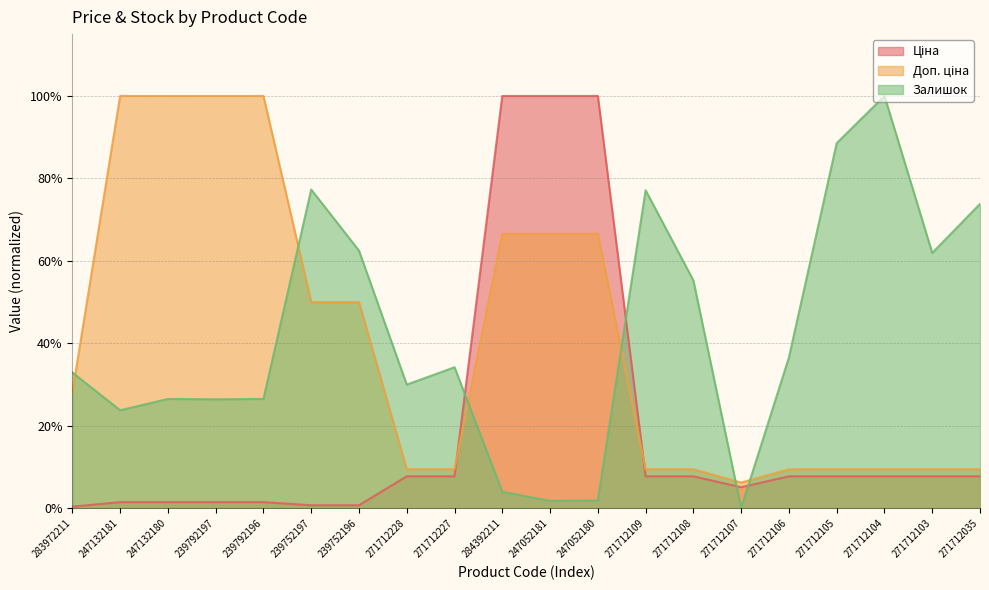

What are all the series names shown in the legend?

Ціна, Доп. ціна, Залишок